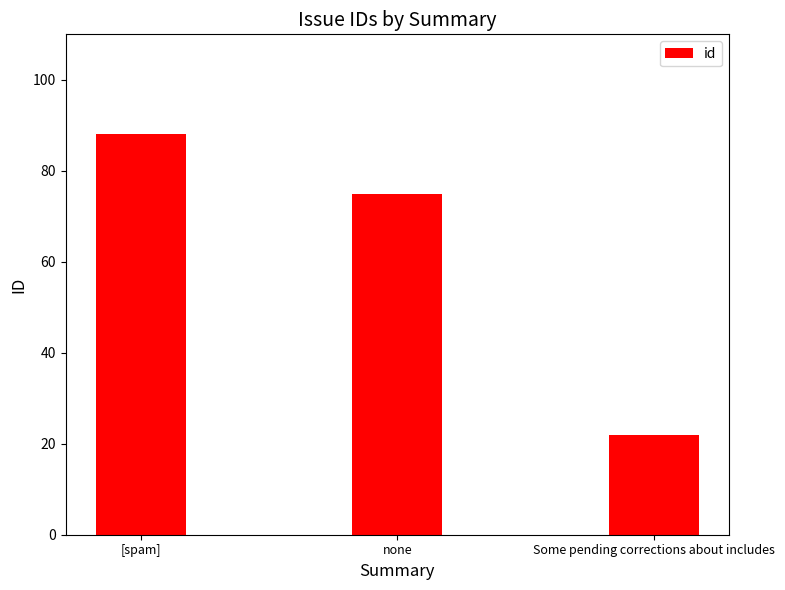

Rank the categories by value from lowest to highest.

Some pending corrections about includes, none, [spam]